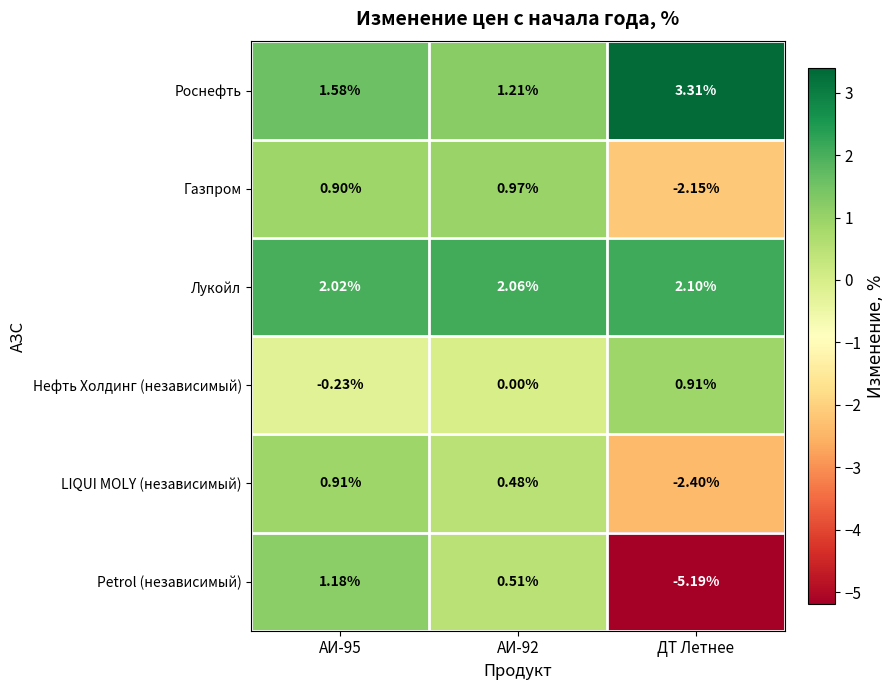

What is the total value across all series at ДТ Летнее?

-3.4